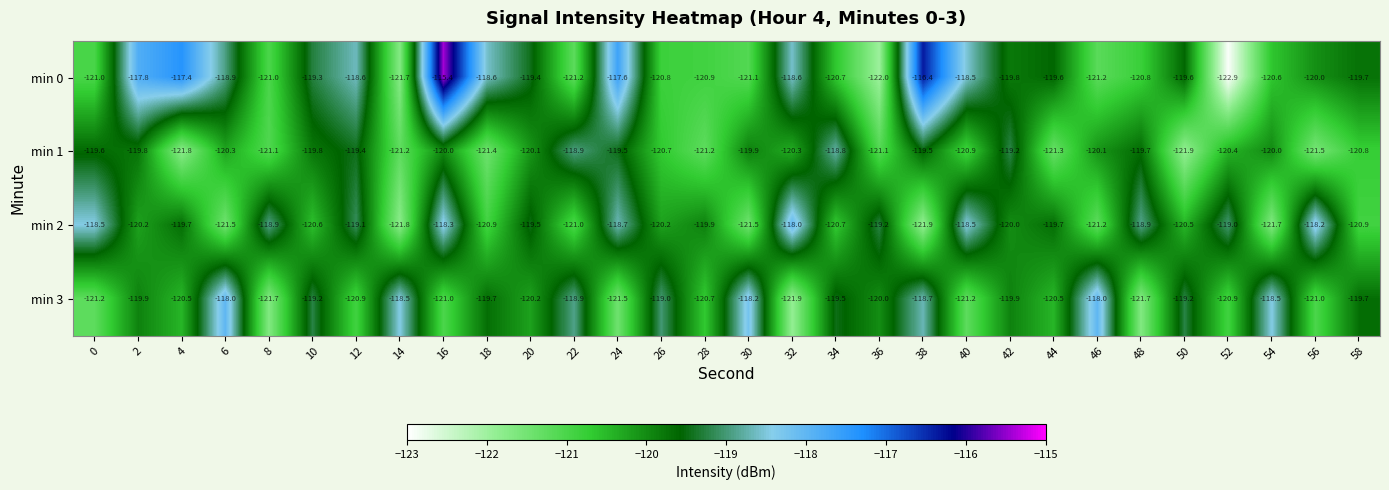

What is the spread (max minus min) of values at 0?

2.7